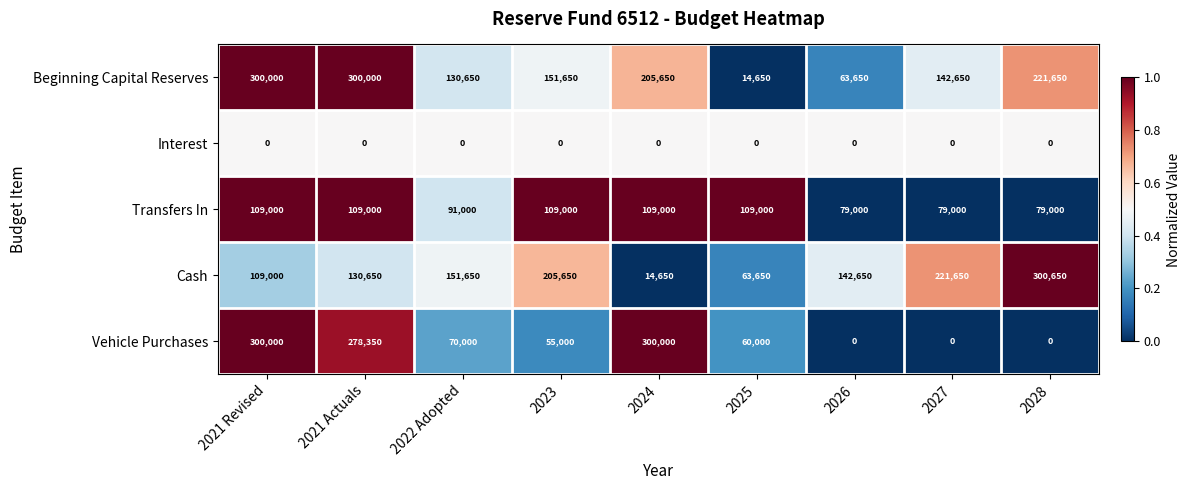

What is the difference between the Cash values at 2022 Adopted and 2025?

88000